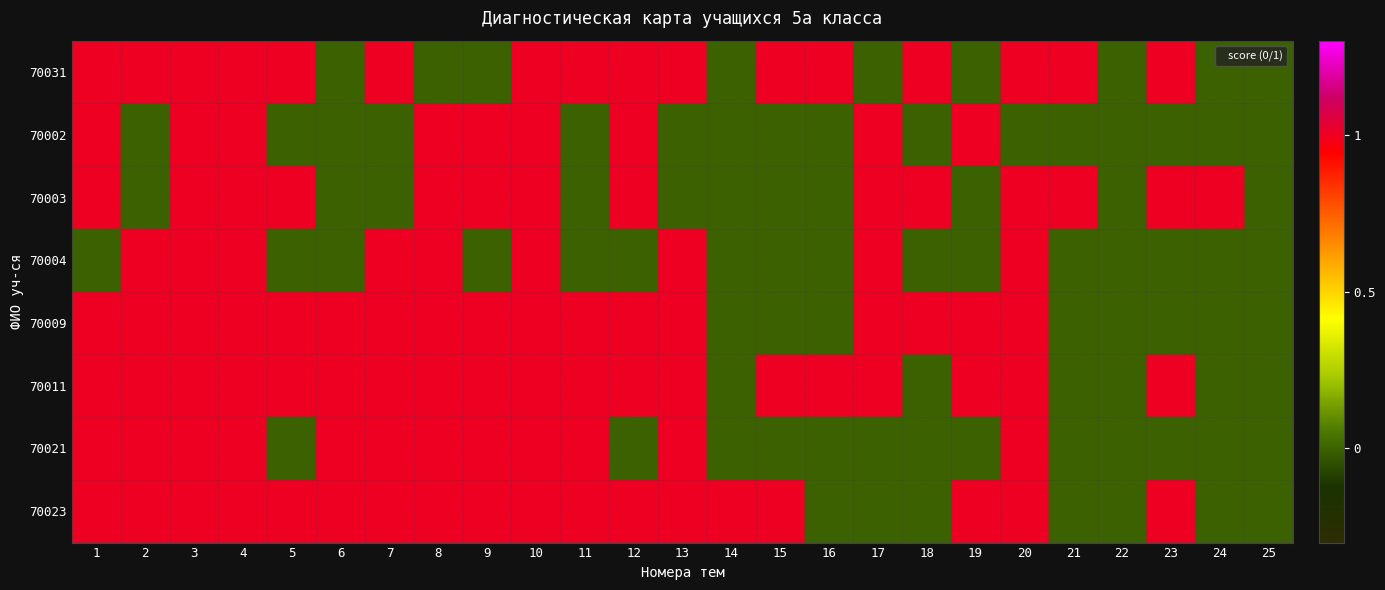

Reading left to right, list all the values displayed in this chart.

70031: 1=1	2=1	3=1	4=1	5=1	6=0	7=1	8=0	9=0	10=1	11=1	12=1	13=1	14=0	15=1	16=1	17=0	18=1	19=0	20=1	21=1	22=0	23=1	24=0	25=0
70002: 1=1	2=0	3=1	4=1	5=0	6=0	7=0	8=1	9=1	10=1	11=0	12=1	13=0	14=0	15=0	16=0	17=1	18=0	19=1	20=0	21=0	22=0	23=0	24=0	25=0
70003: 1=1	2=0	3=1	4=1	5=1	6=0	7=0	8=1	9=1	10=1	11=0	12=1	13=0	14=0	15=0	16=0	17=1	18=1	19=0	20=1	21=1	22=0	23=1	24=1	25=0
70004: 1=0	2=1	3=1	4=1	5=0	6=0	7=1	8=1	9=0	10=1	11=0	12=0	13=1	14=0	15=0	16=0	17=1	18=0	19=0	20=1	21=0	22=0	23=0	24=0	25=0
70009: 1=1	2=1	3=1	4=1	5=1	6=1	7=1	8=1	9=1	10=1	11=1	12=1	13=1	14=0	15=0	16=0	17=1	18=1	19=1	20=1	21=0	22=0	23=0	24=0	25=0
70011: 1=1	2=1	3=1	4=1	5=1	6=1	7=1	8=1	9=1	10=1	11=1	12=1	13=1	14=0	15=1	16=1	17=1	18=0	19=1	20=1	21=0	22=0	23=1	24=0	25=0
70021: 1=1	2=1	3=1	4=1	5=0	6=1	7=1	8=1	9=1	10=1	11=1	12=0	13=1	14=0	15=0	16=0	17=0	18=0	19=0	20=1	21=0	22=0	23=0	24=0	25=0
70023: 1=1	2=1	3=1	4=1	5=1	6=1	7=1	8=1	9=1	10=1	11=1	12=1	13=1	14=1	15=1	16=0	17=0	18=0	19=1	20=1	21=0	22=0	23=1	24=0	25=0